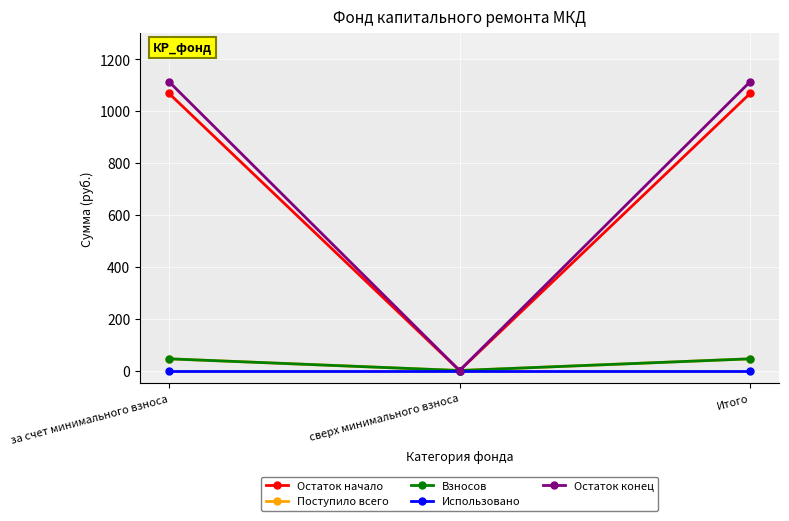

Is this an area chart (filled region under the line)?

No